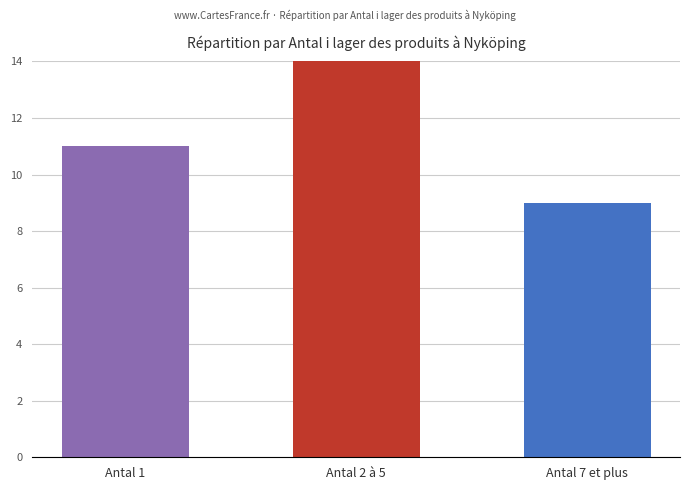

The value at Antal 7 et plus is 9. True or false?

True